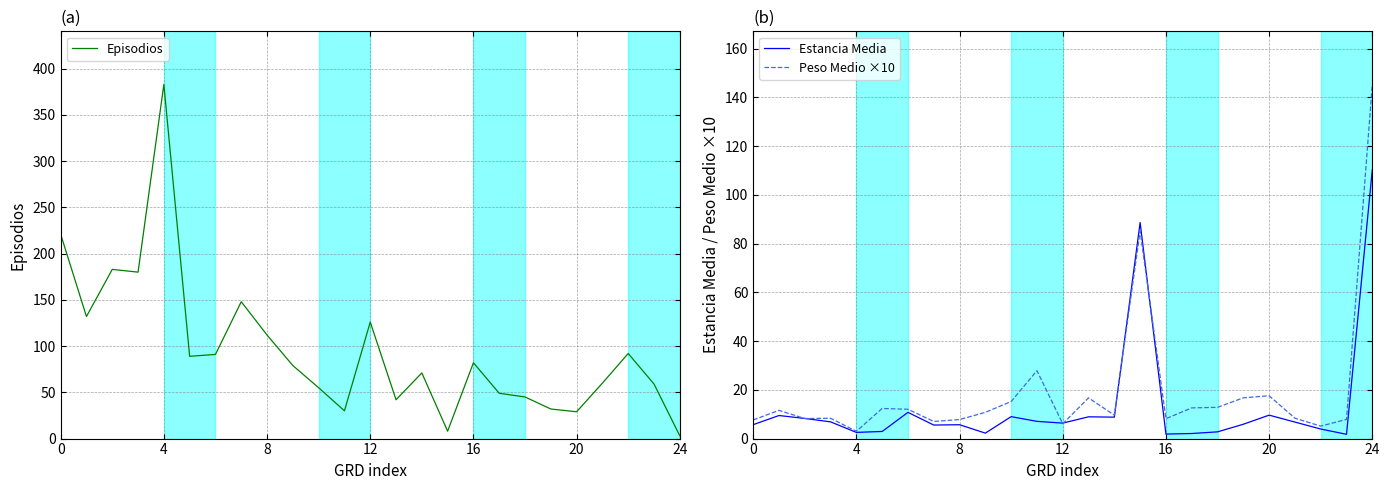

What are all the series names shown in the legend?

Episodios, Estancia Media, Peso Medio ×10